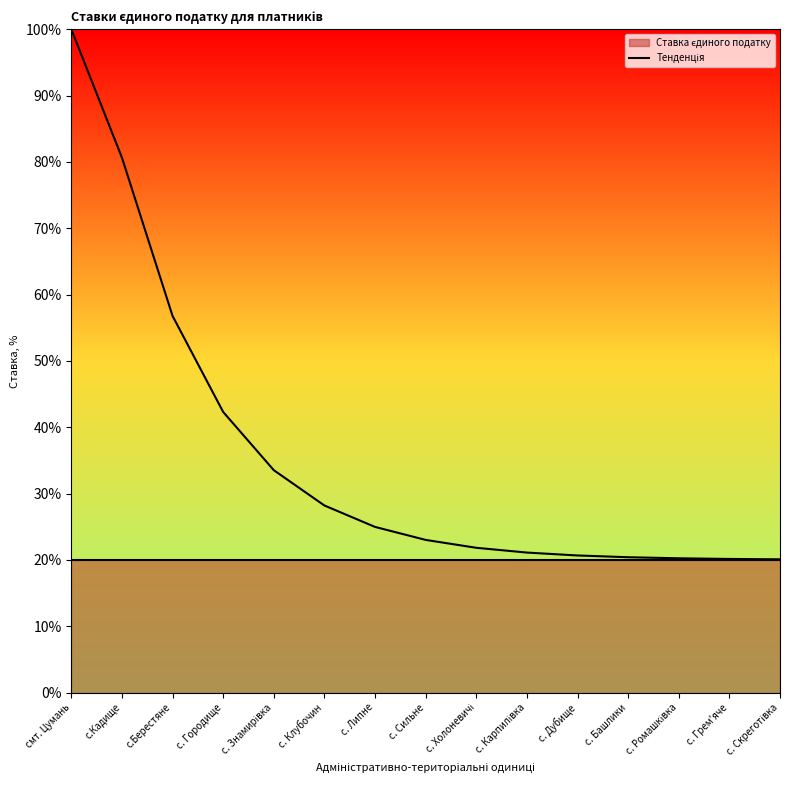

Read the value at с. Дубище.

20.7